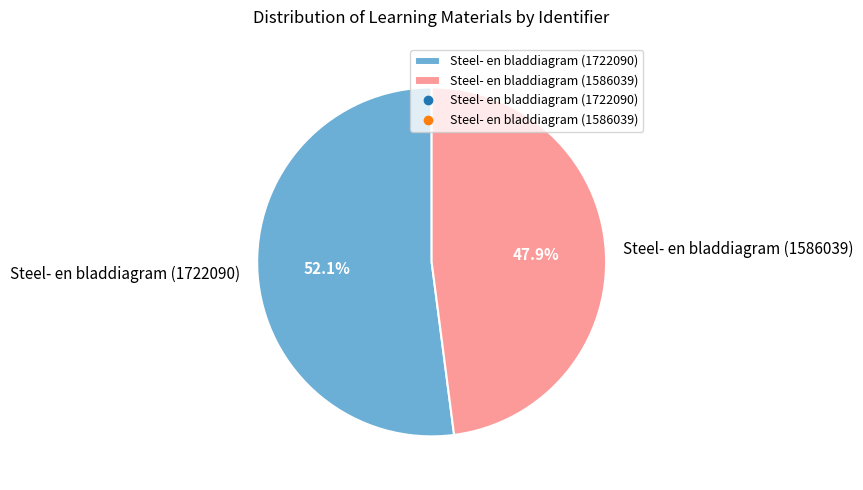

True or false: Steel- en bladdiagram (1722090) accounts for 52% of the total.

True